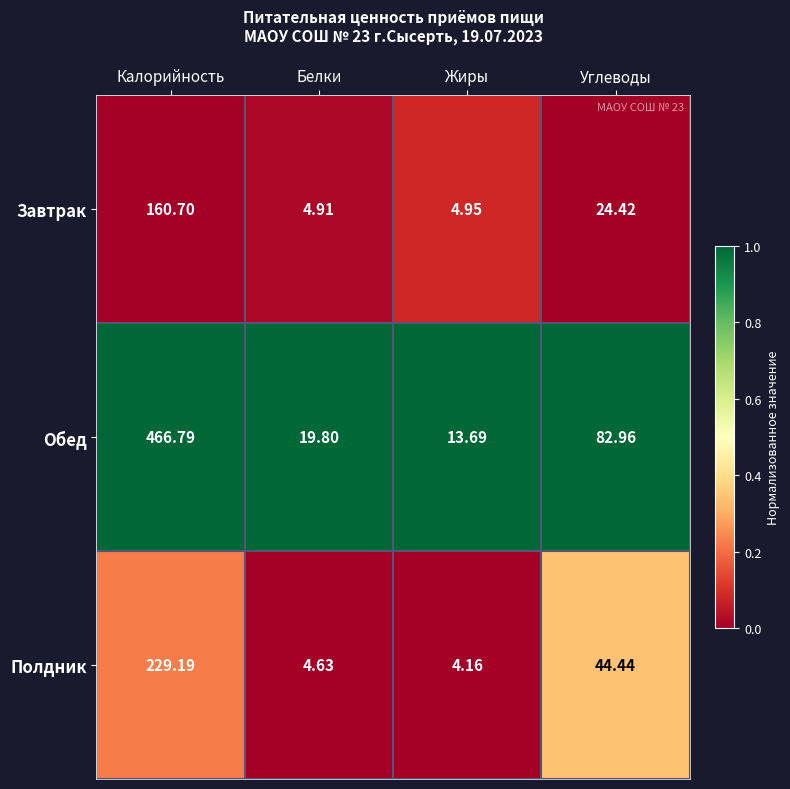

Which series has the largest total across all categories?

Обед